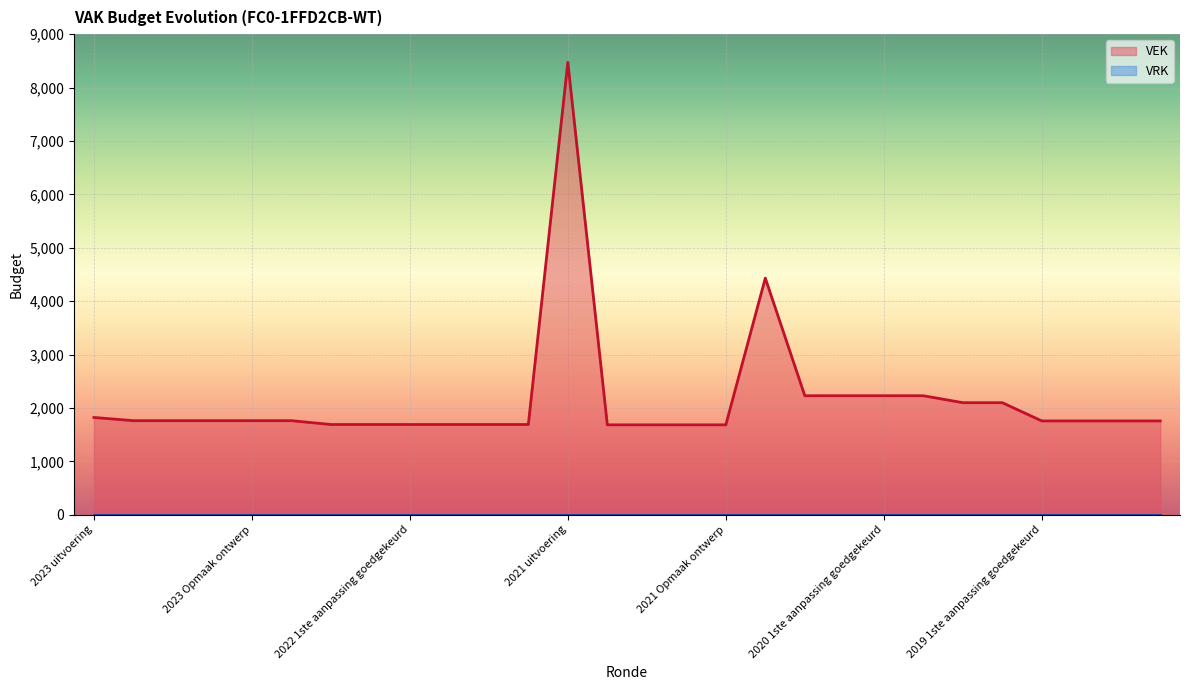

How many values exceed 1761?

9